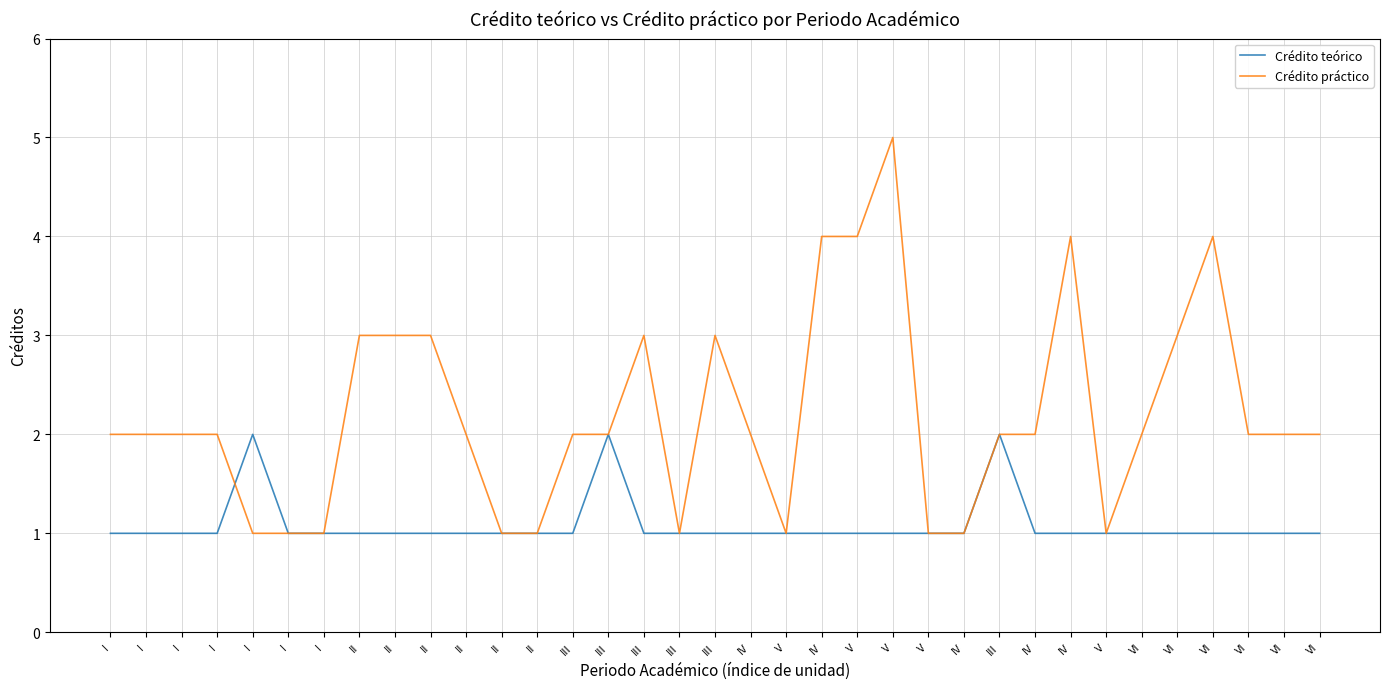

What is the spread (max minus min) of values at I?

1